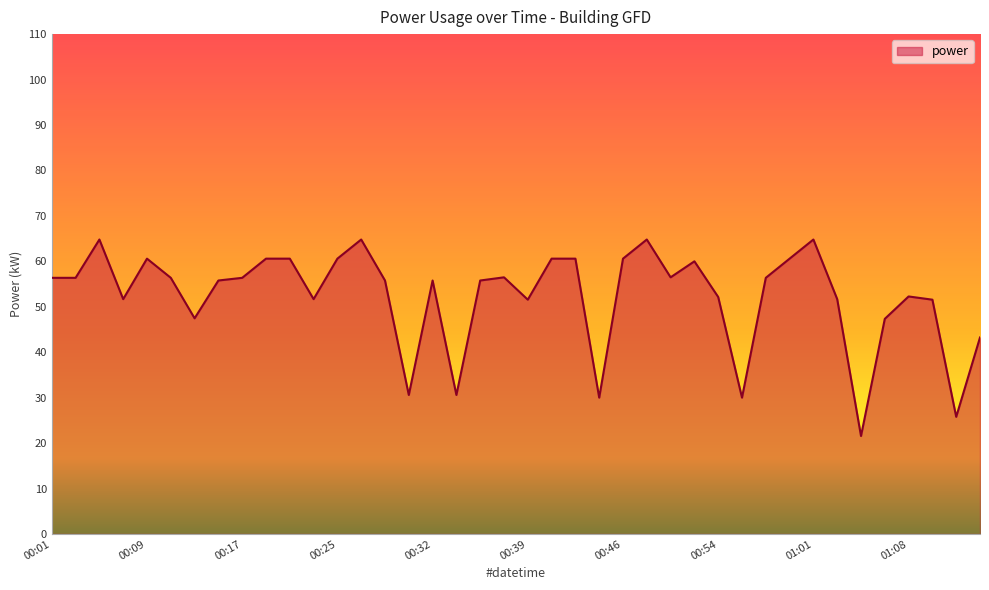

What is the minimum value shown in the chart?

21.6